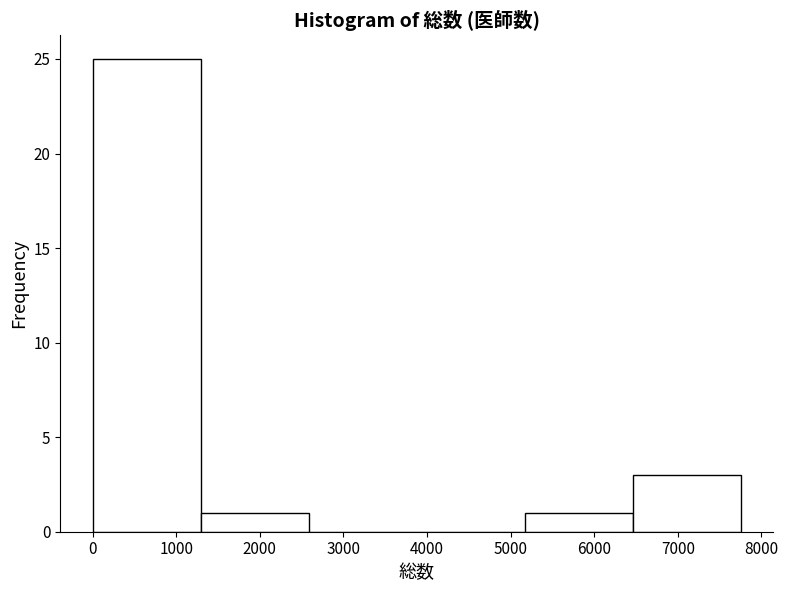

What is the height of the bar covering 0 to 1300 on the x-axis? Neither the bar edges nor the heights are printed on the chart, so give them approximately, as read against the axes.

25